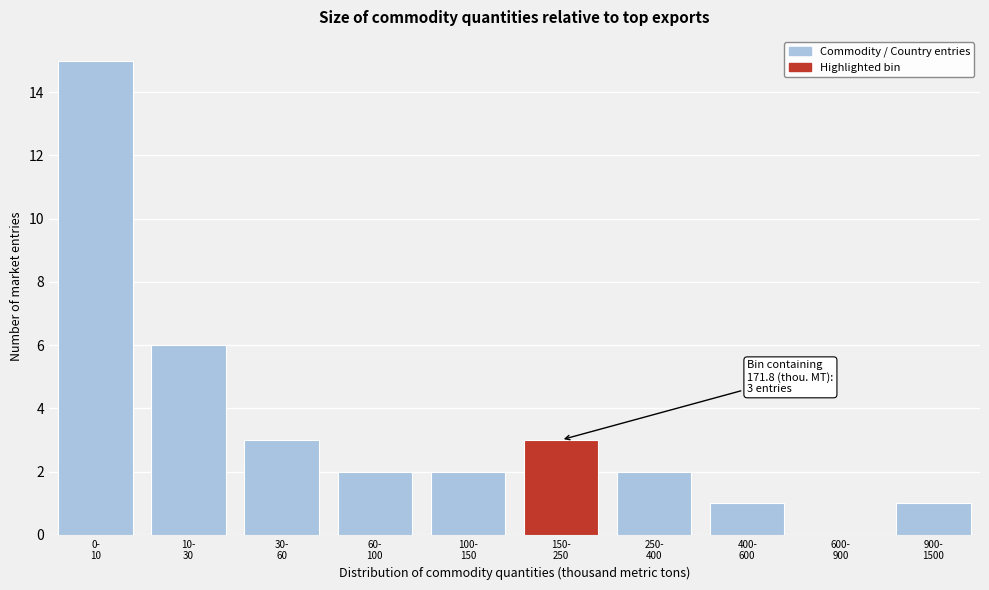

What is the maximum value shown in the chart?

15